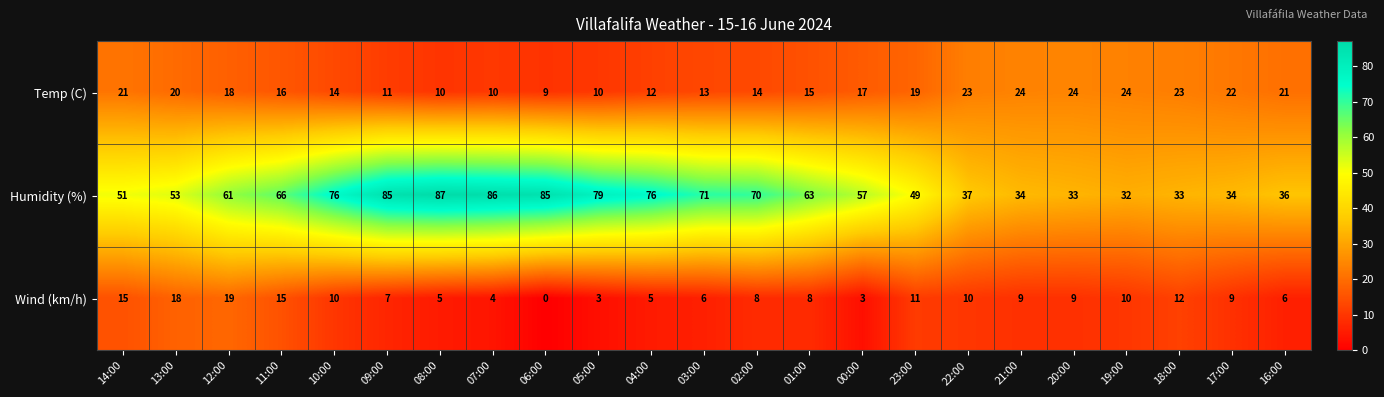

What is the sum of the Wind (km/h) values at 05:00 and 16:00?

9